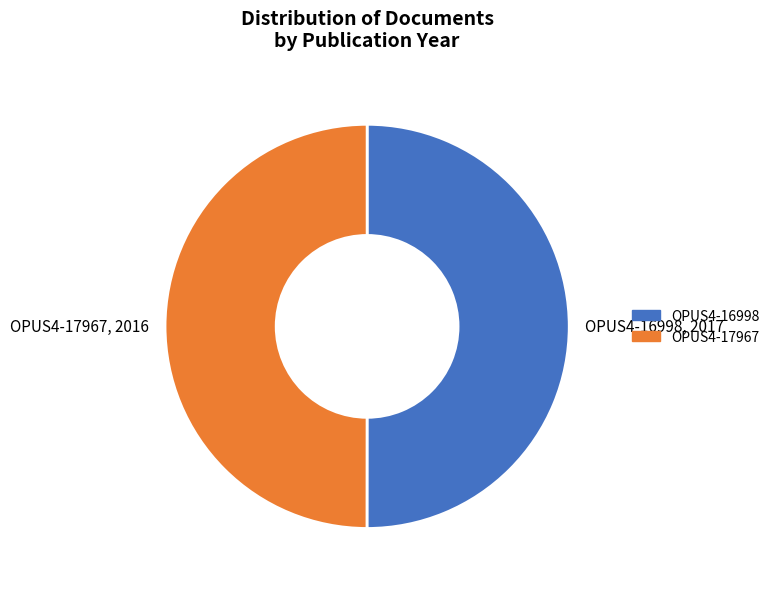

Combined, do OPUS4-17967, 2016 and OPUS4-16998, 2017 account for over 50%?

Yes